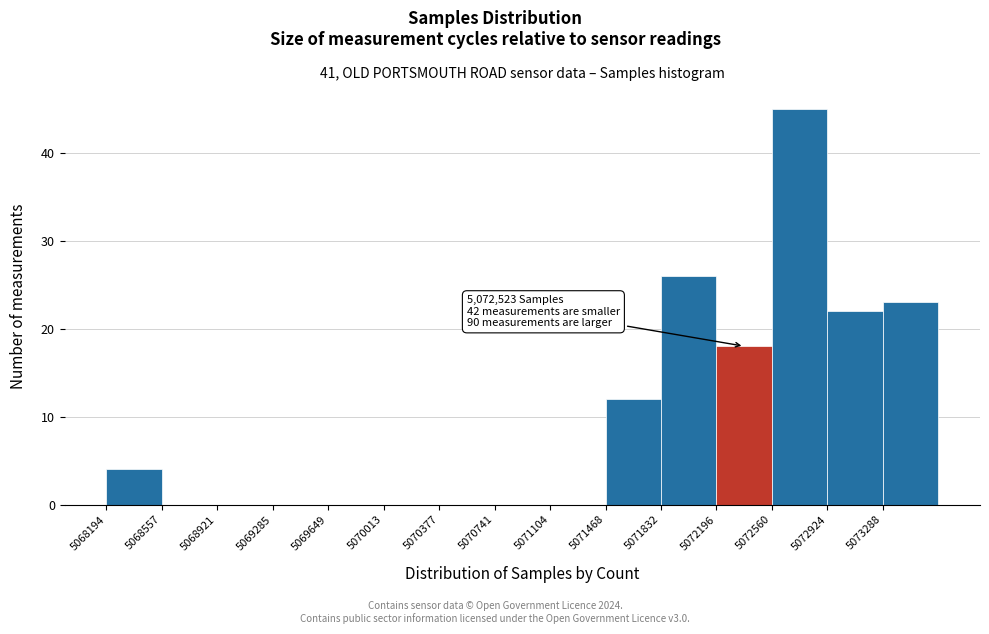

Which range on the x-axis has the tallest bar?

5072550 to 5072900